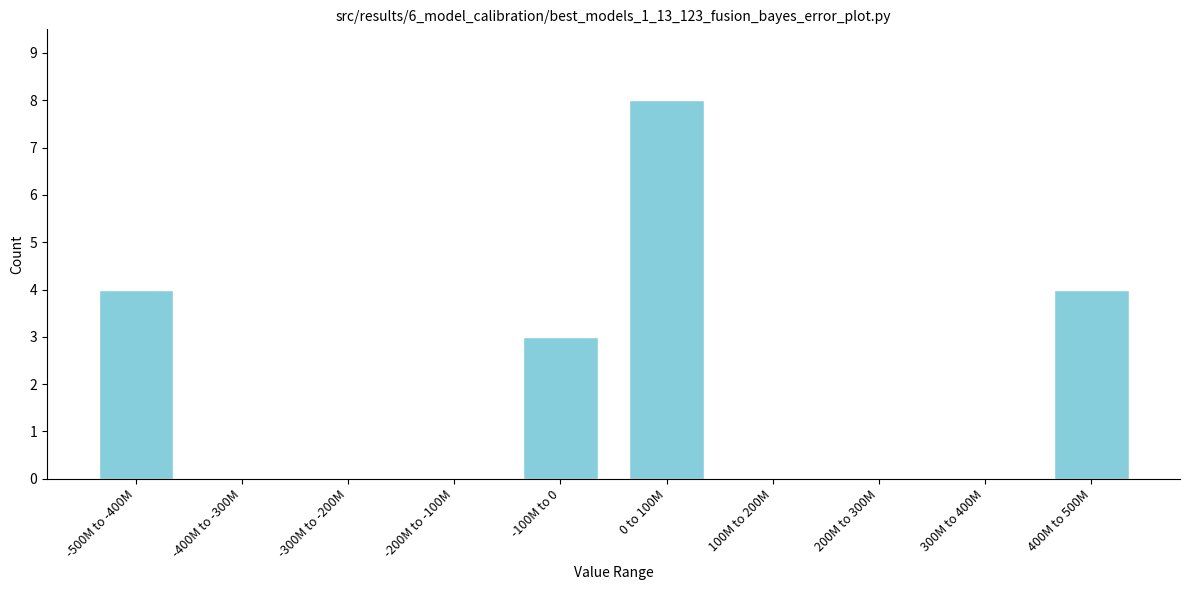

Reading right to left, what are all the values shown in this chart?

400M to 500M=4	300M to 400M=0	200M to 300M=0	100M to 200M=0	0 to 100M=8	-100M to 0=3	-200M to -100M=0	-300M to -200M=0	-400M to -300M=0	-500M to -400M=4